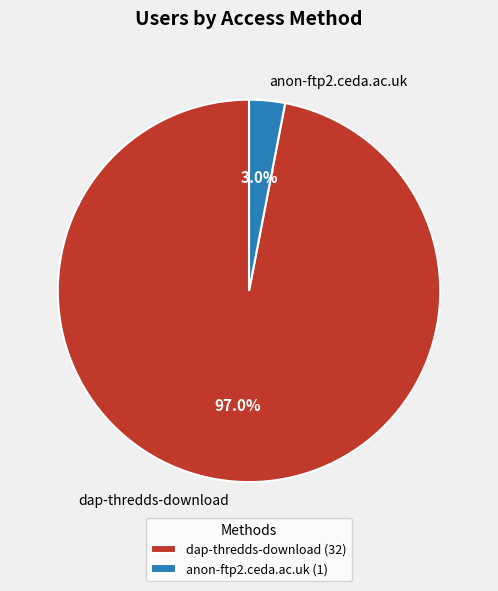

Between anon-ftp2.ceda.ac.uk (1) and dap-thredds-download (32), which is larger?

dap-thredds-download (32)